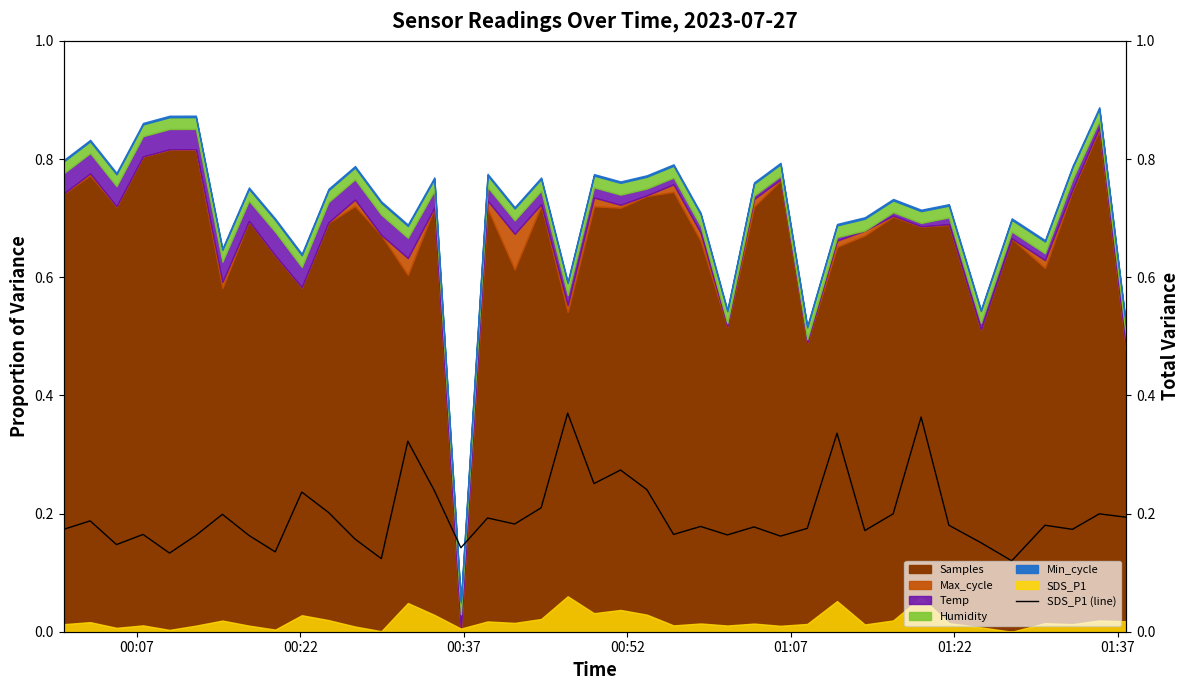

What is the smallest value displayed?

0.1